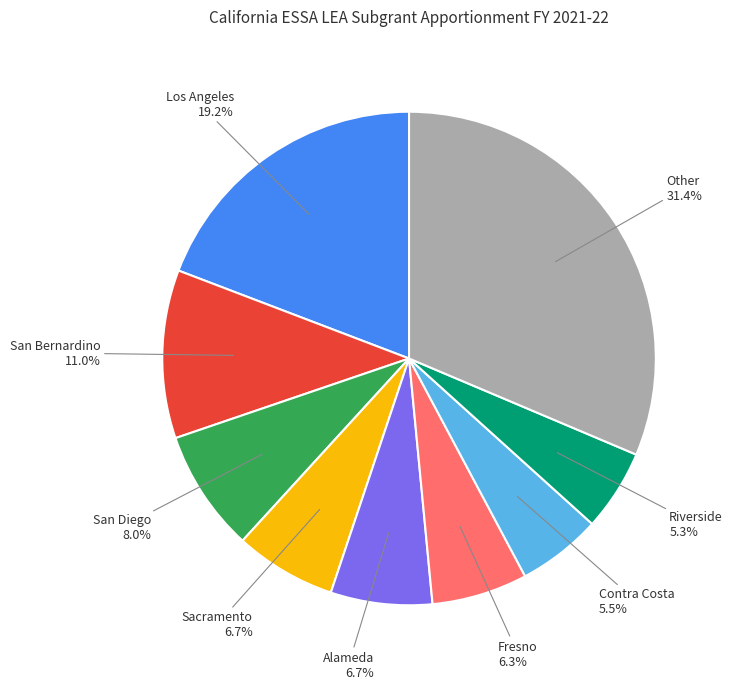

To the nearest percent, what is the average slice percentage?

11%